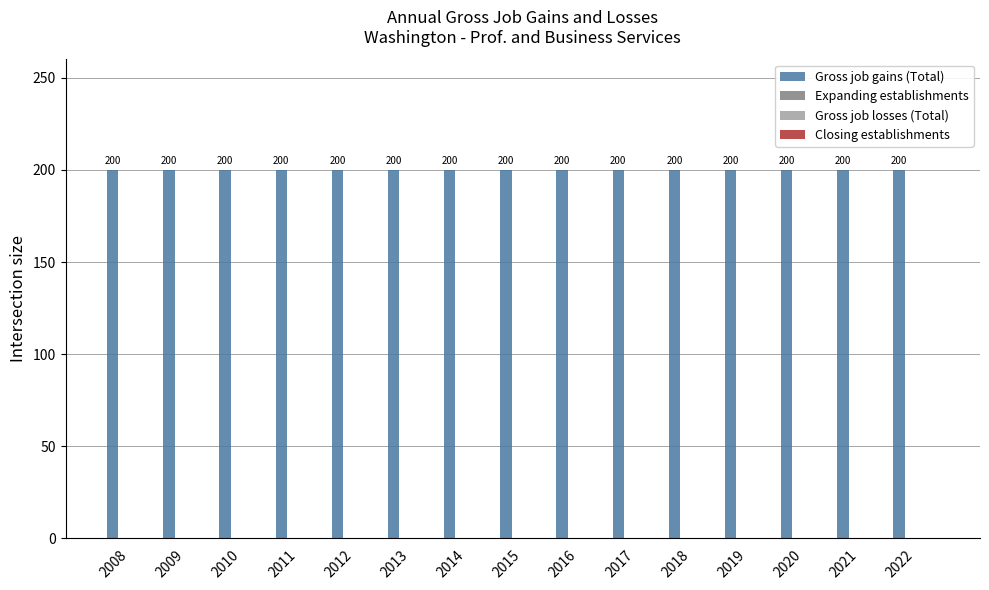

What is the value of the Gross job gains (Total) bar at the 3rd from the left?

200